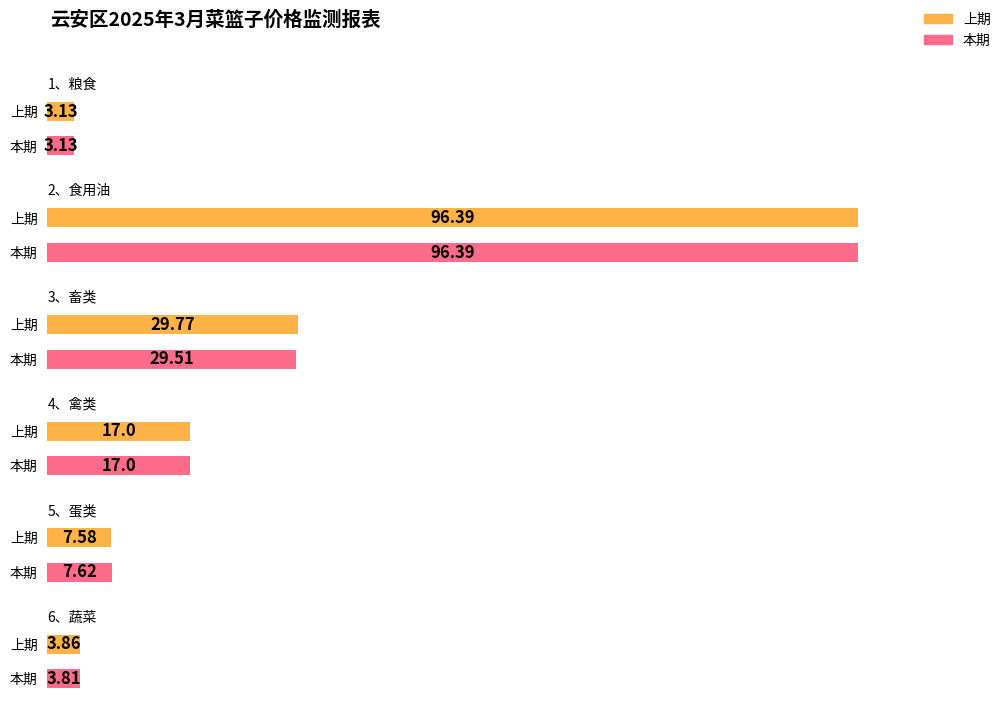

What is the difference between the 上期 values at 2、食用油 and 1、粮食?

93.3